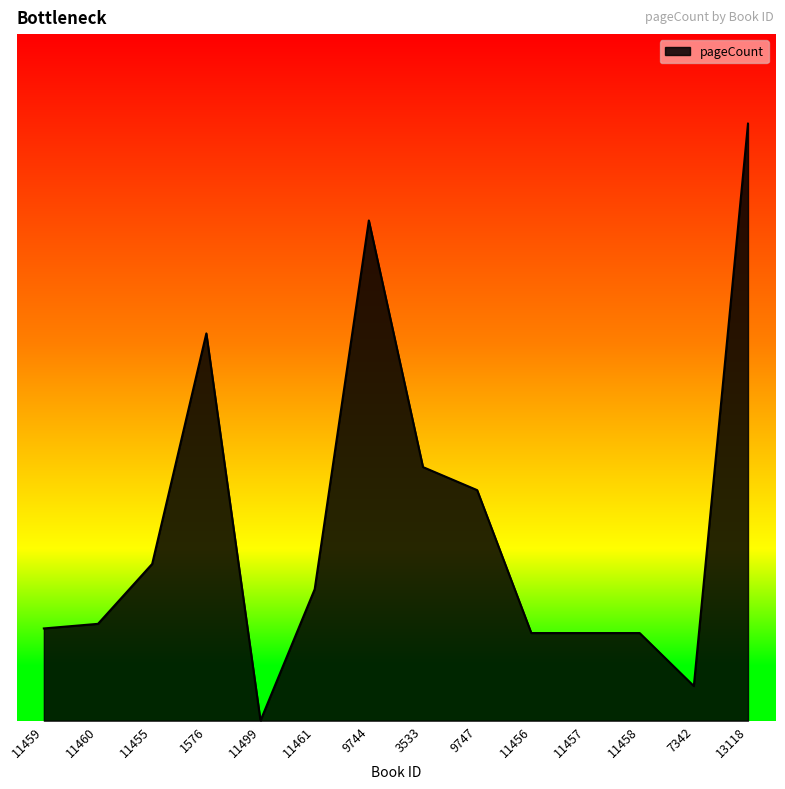

What is the average value?

170